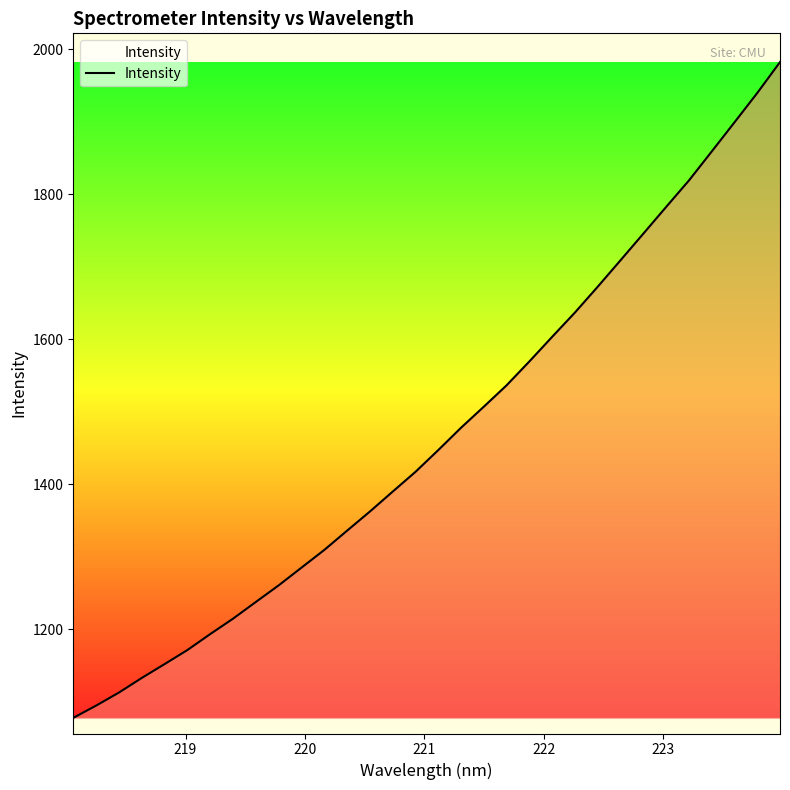

What is the greatest value displayed?

1982.1